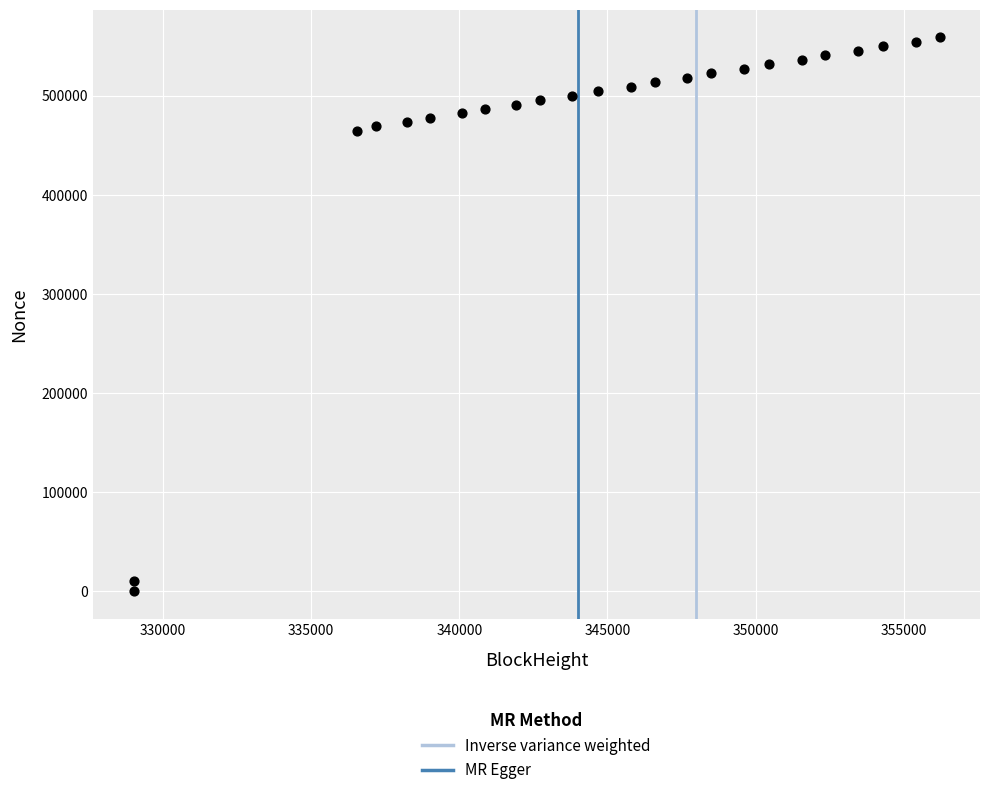

What is the range of X values (max minus min)?

27210